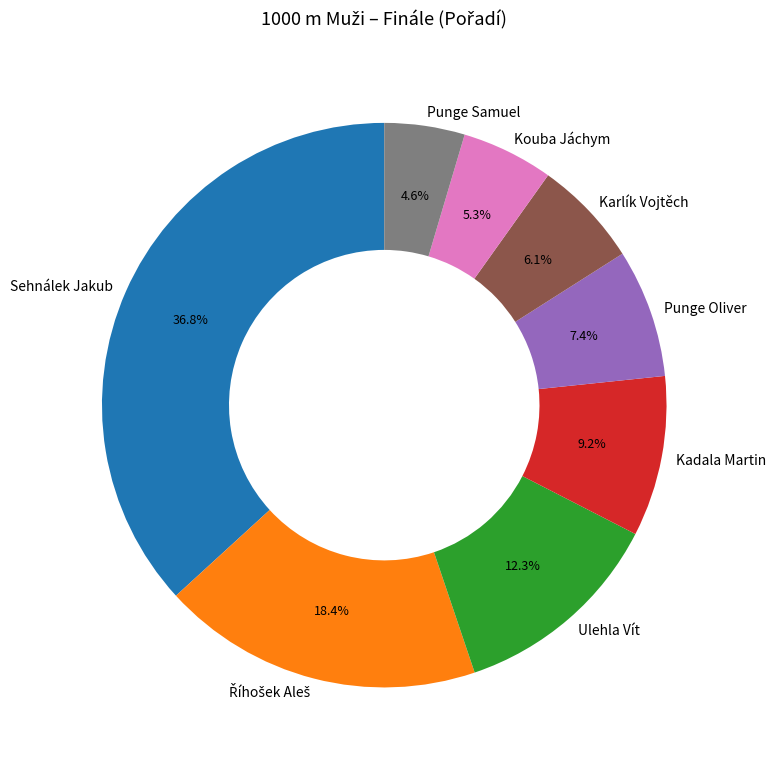

What percentage do Punge Oliver and Punge Samuel together represent?

12.0%